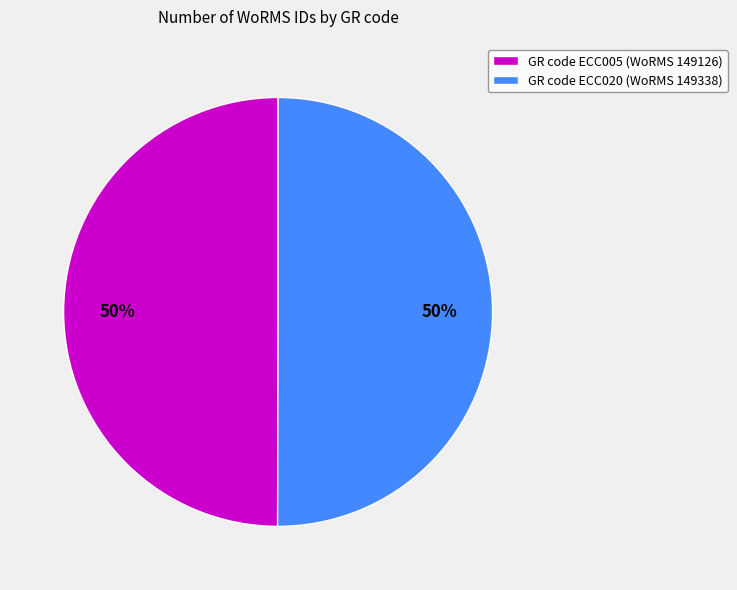

To the nearest percent, what is the average slice percentage?

50%